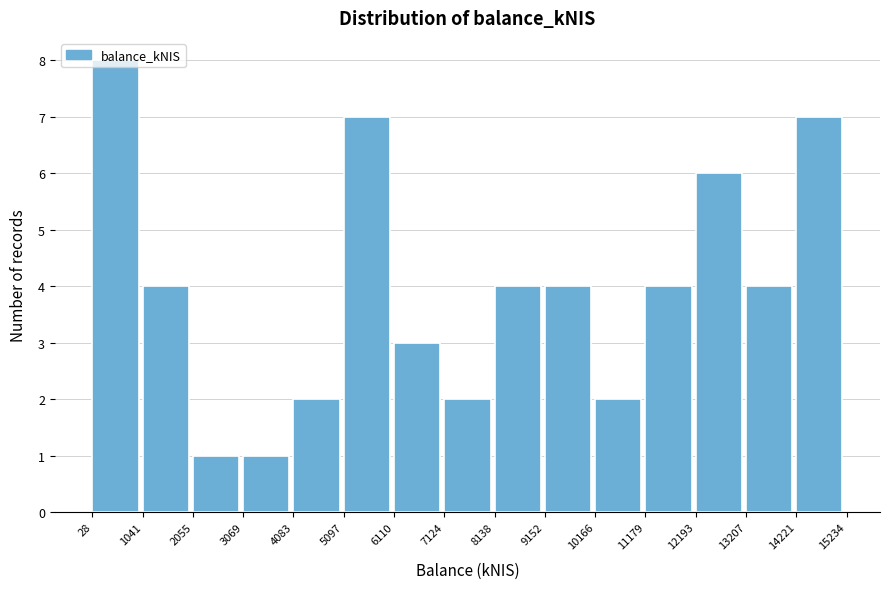

What is the height of the bar covering 3069 to 4083 on the x-axis? The values are not printed on the chart, so give them approximately, as read against the axis.

1